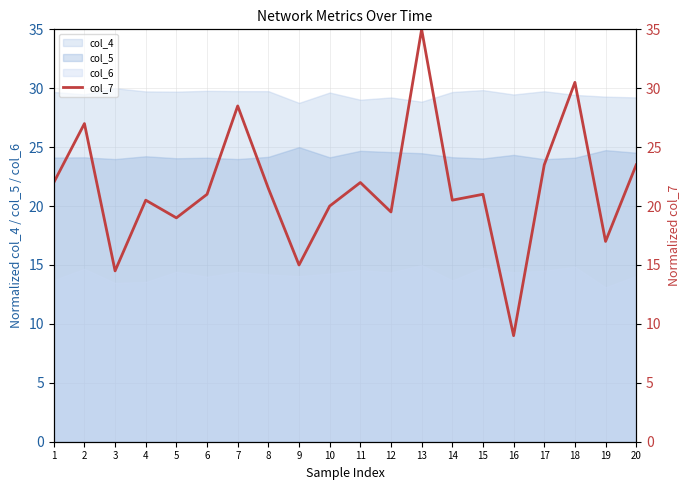

What is the difference between the maximum and minimum values?

26.0